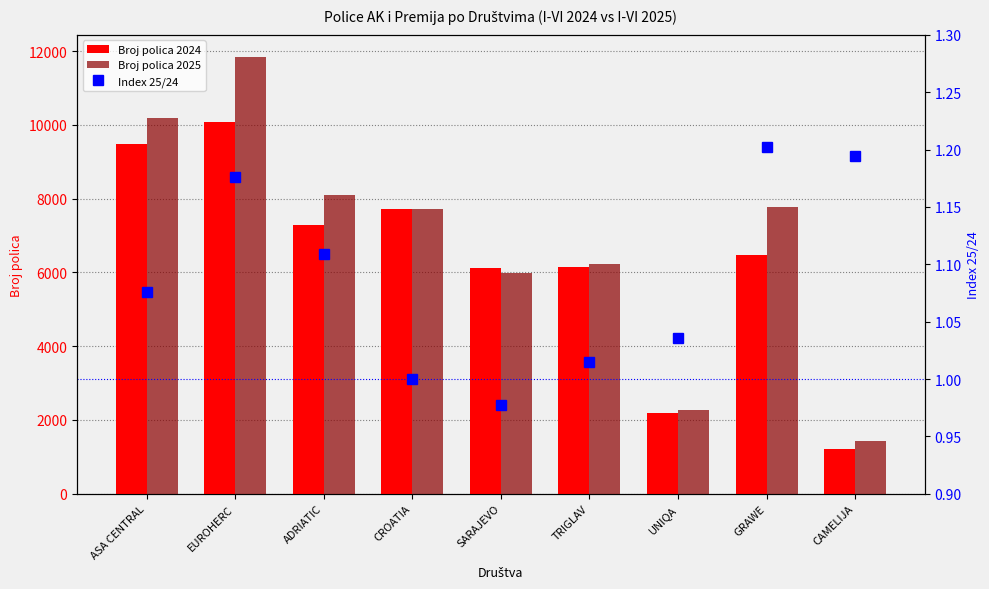

List the labels in order of Index 25/24 value, smallest first.

SARAJEVO, CROATIA, TRIGLAV, UNIQA, ASA CENTRAL, ADRIATIC, EUROHERC, CAMELIJA, GRAWE